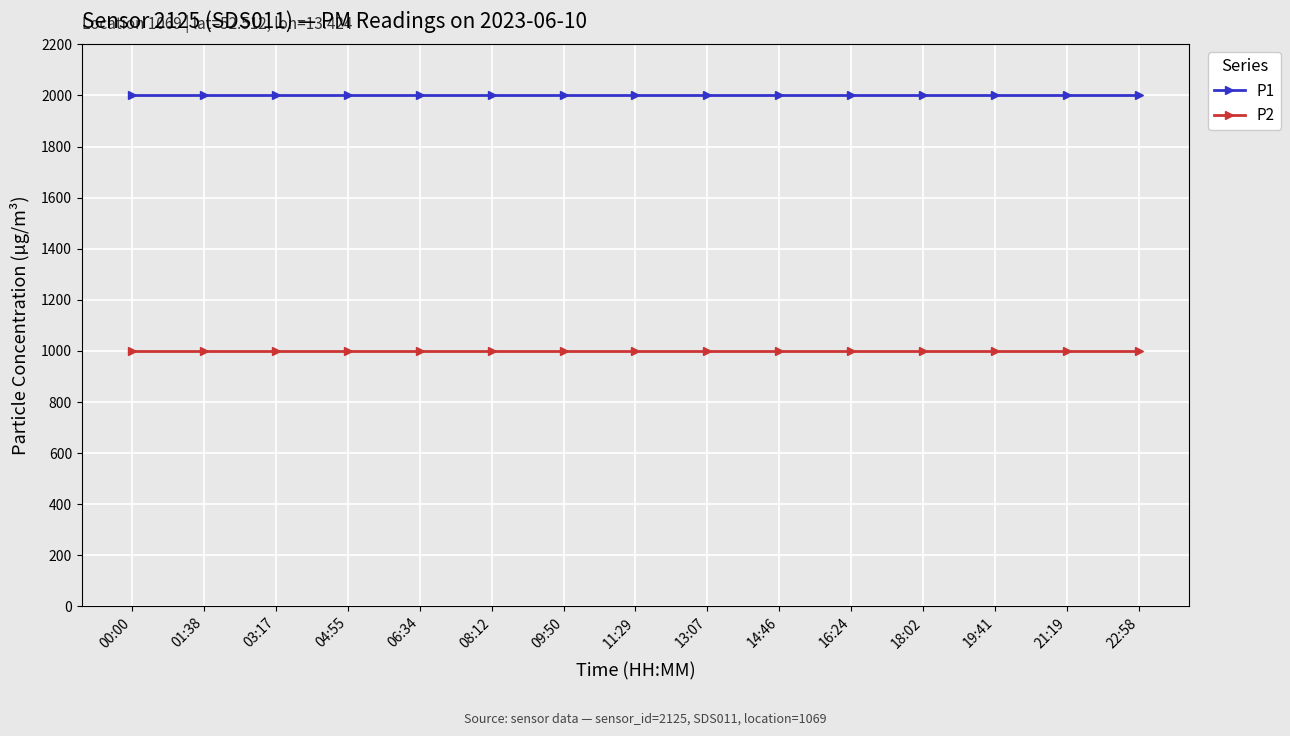

Reading left to right, extract all data points from this chart.

P1: 1999.9	1999.9	1999.9	1999.9	1999.9	1999.9	1999.9	1999.9	1999.9	1999.9	1999.9	1999.9	1999.9	1999.9	1999.9
P2: 999.9	999.9	999.9	999.9	999.9	999.9	999.9	999.9	999.9	999.9	999.9	999.9	999.9	999.9	999.9